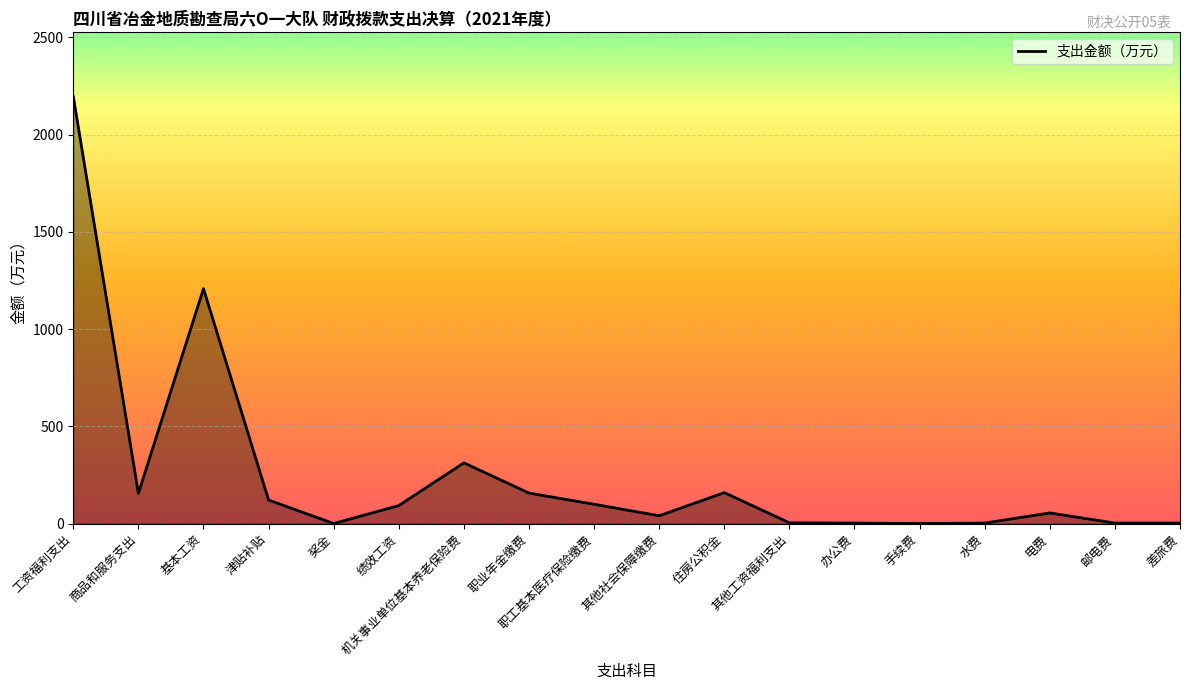

Between 绩效工资 and 办公费, which is larger?

绩效工资